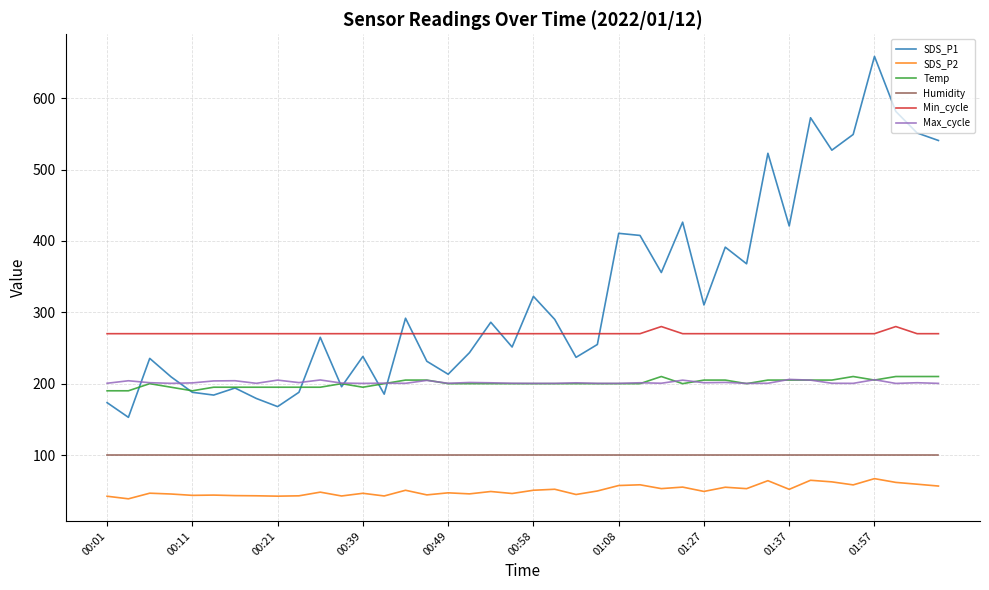

What is the maximum value for SDS_P2?

66.9